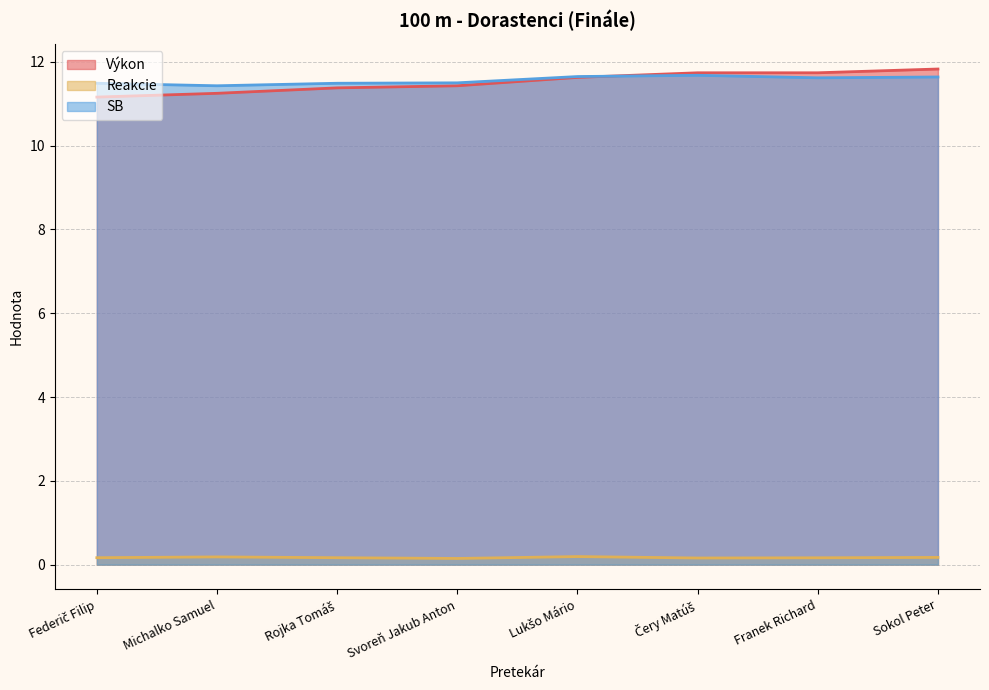

Which series has the largest total across all categories?

SB